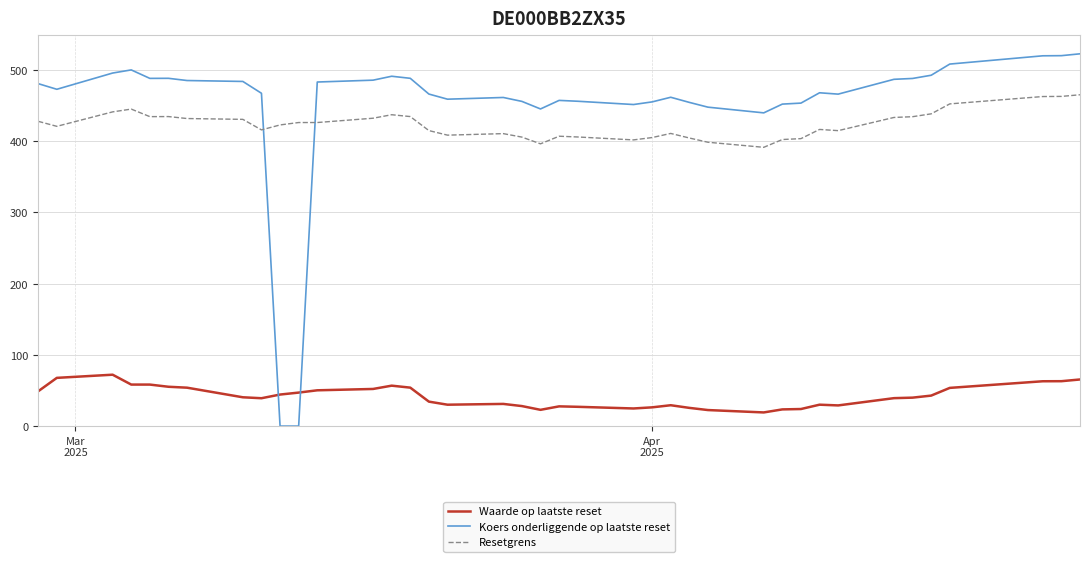

Which series has the widest spread of values?

Koers onderliggende op laatste reset